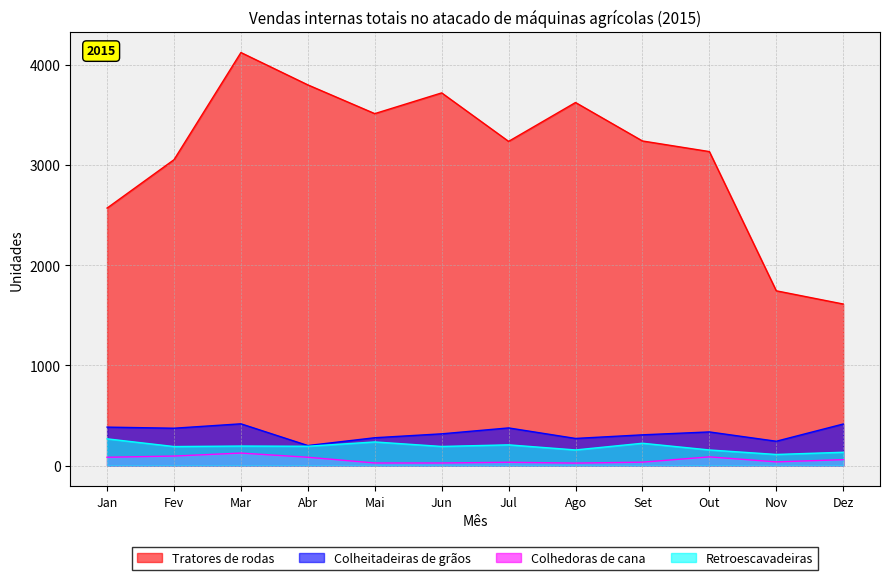

In Colhedoras de cana, how many points are higher than both neighbors (excluding endpoints)?

3